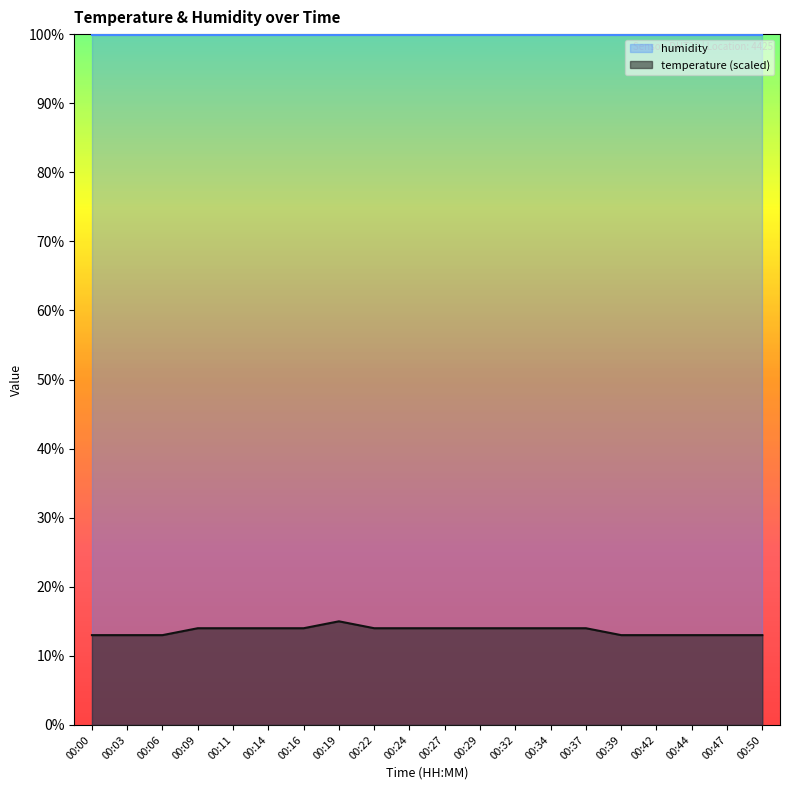

Approximately how many times larger is the value at 00:27 compared to 00:34?

1.0